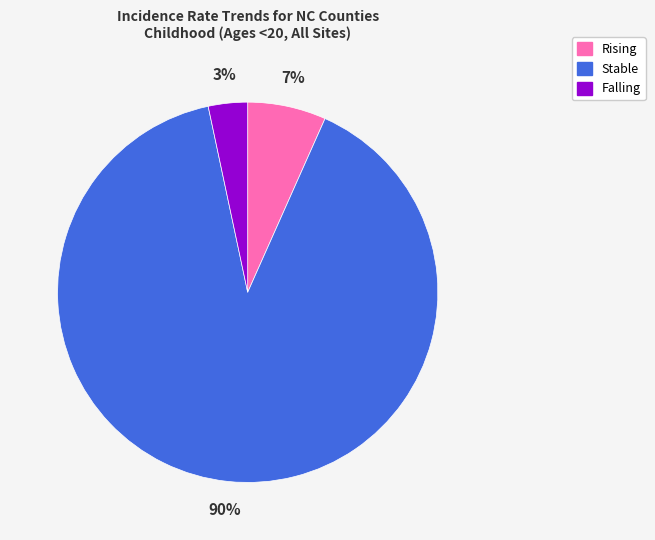

To the nearest percent, what is the difference between the largest and smallest slice percentages?

87%